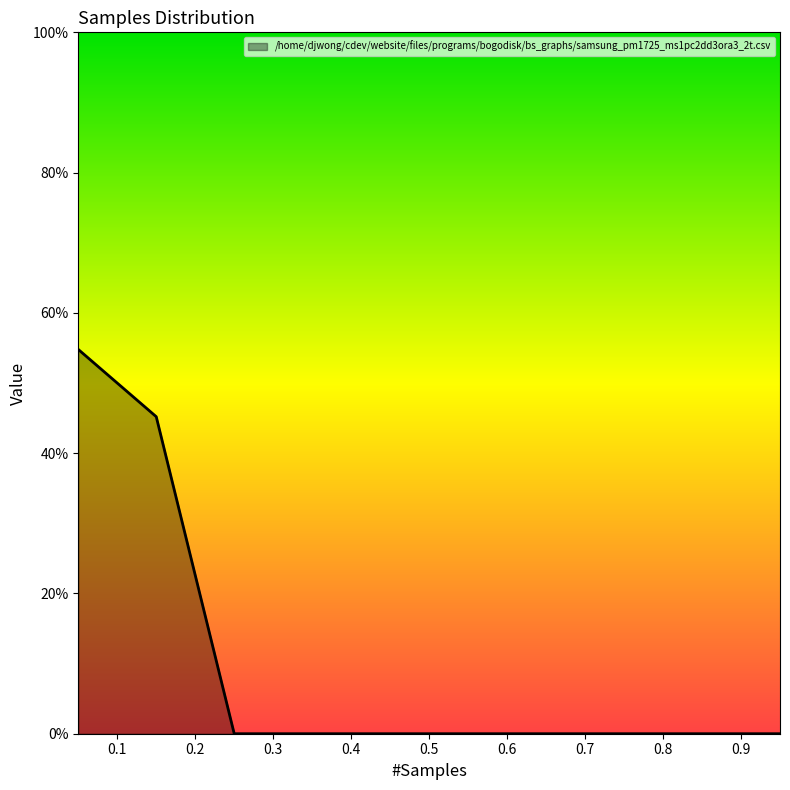

How many lines are shown in the chart?

1